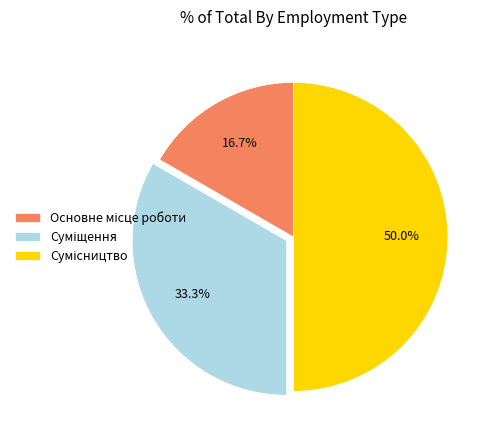

Is there a majority slice in this chart?

No